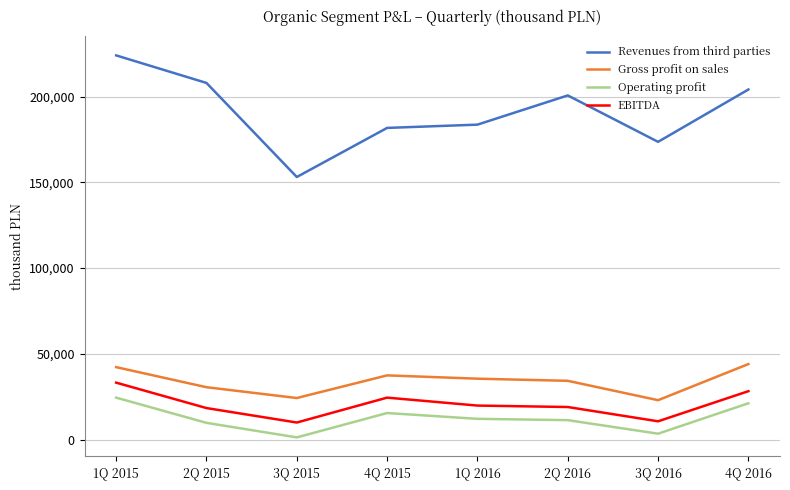

Which series changed the most between 2Q 2015 and 1Q 2016?

Revenues from third parties